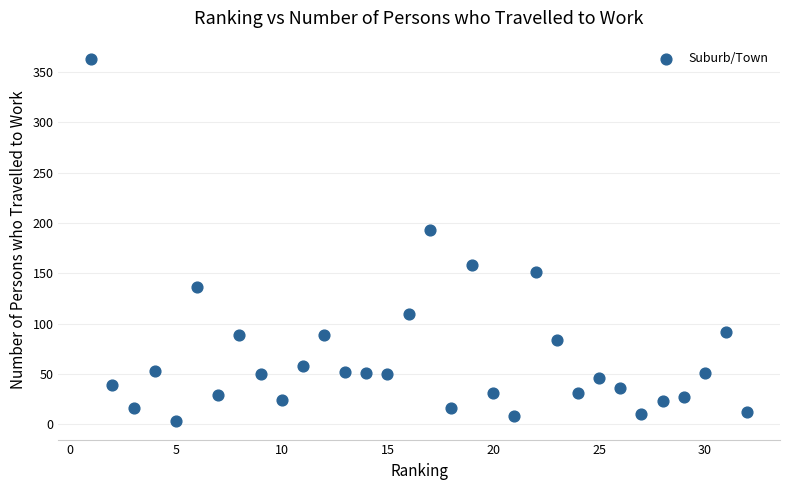

What is the range of Y values (max minus min)?

360.0